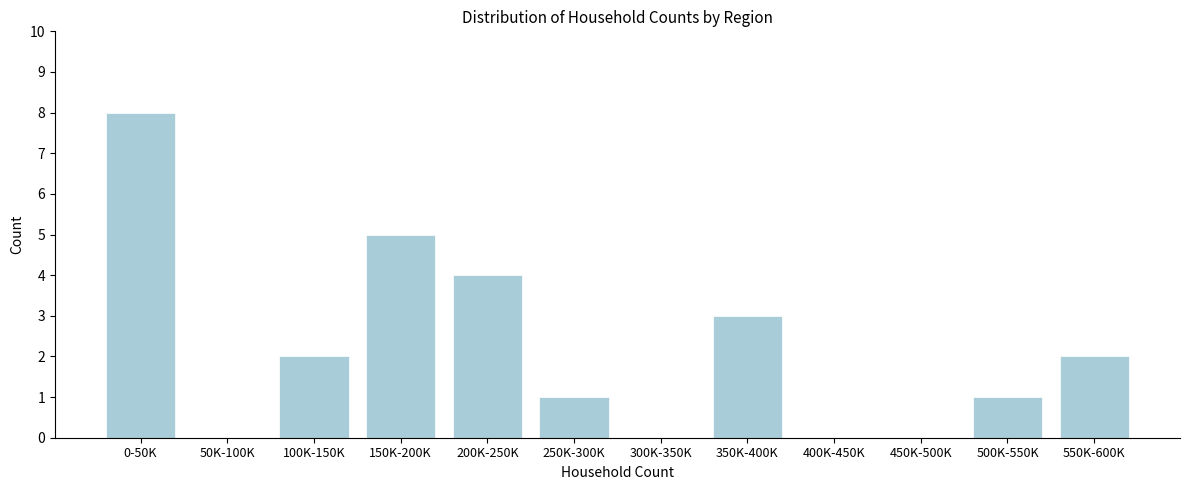

Reading left to right, what are all the values shown in this chart?

0-50K=8	50K-100K=0	100K-150K=2	150K-200K=5	200K-250K=4	250K-300K=1	300K-350K=0	350K-400K=3	400K-450K=0	450K-500K=0	500K-550K=1	550K-600K=2